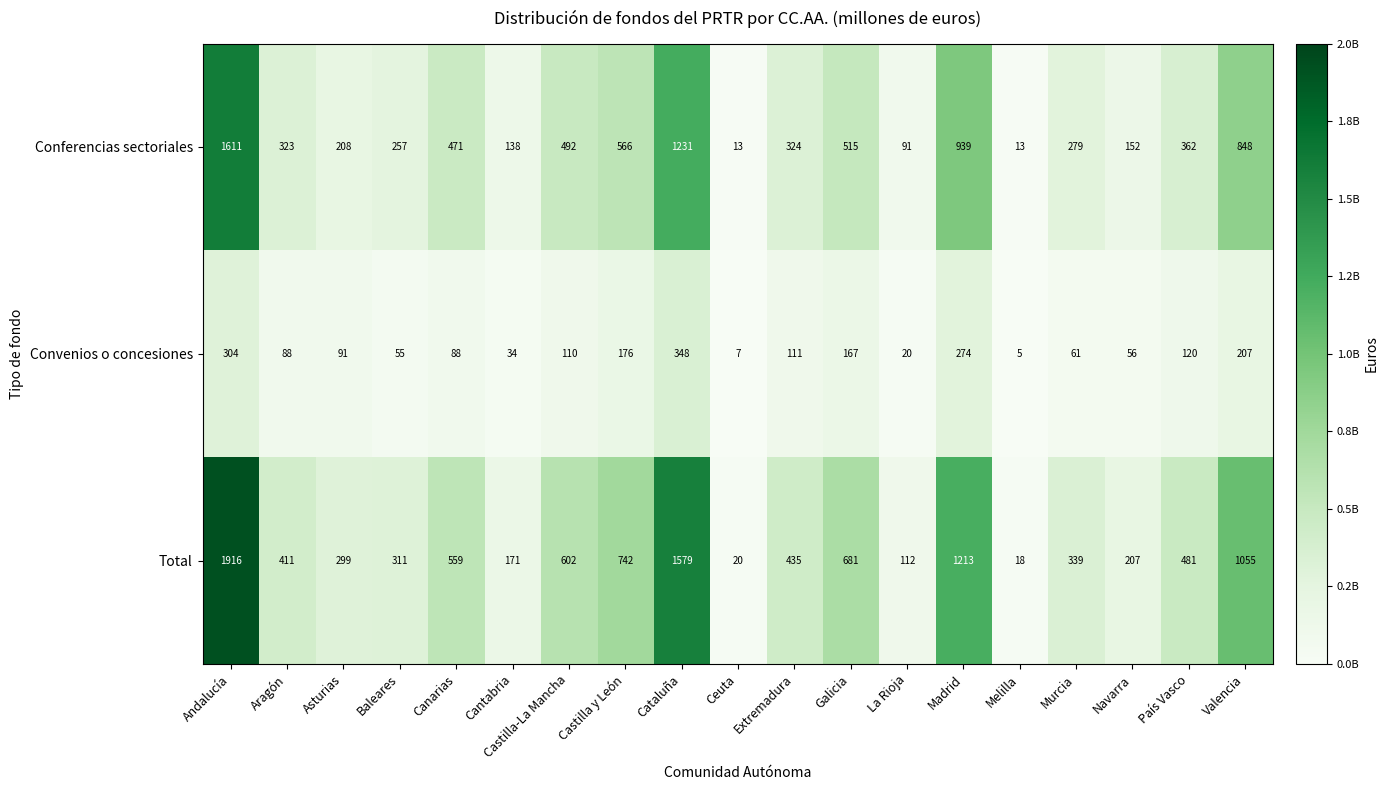

Rank the series by their average value, from highest to lowest.

Total, Conferencias sectoriales, Convenios o concesiones